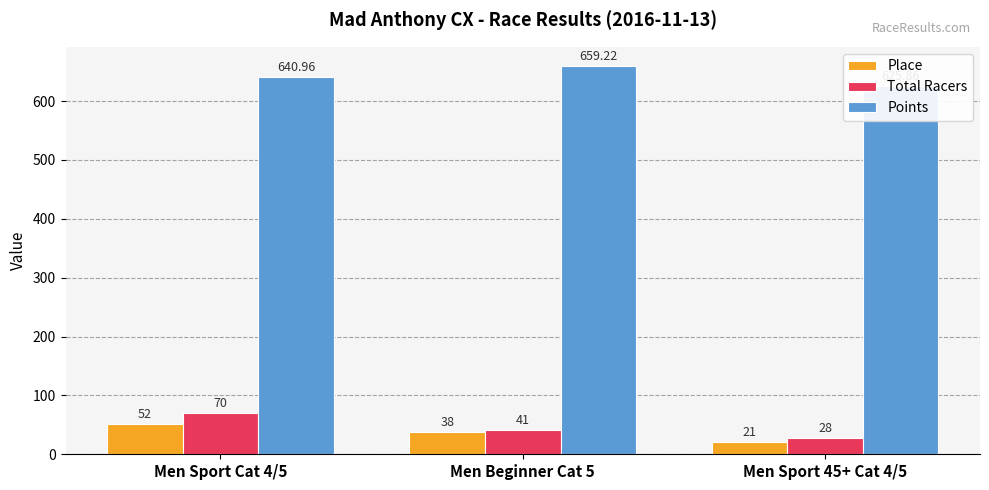

What is the value of the Place bar at the 3rd from the left?

21.0